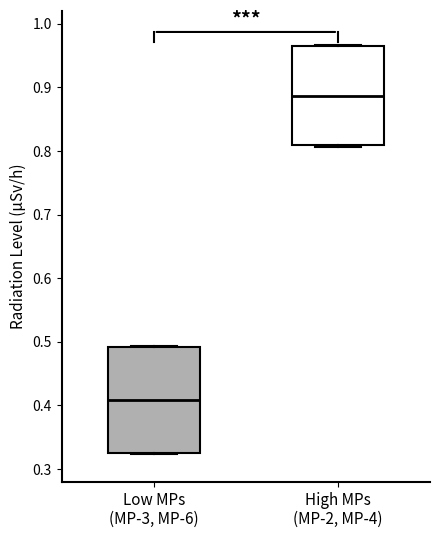

Where is the lower edge of the box for High MPs (MP-2, MP-4) on the y-axis? The values are not printed on the chart, so give them approximately, as read against the axis.

0.81